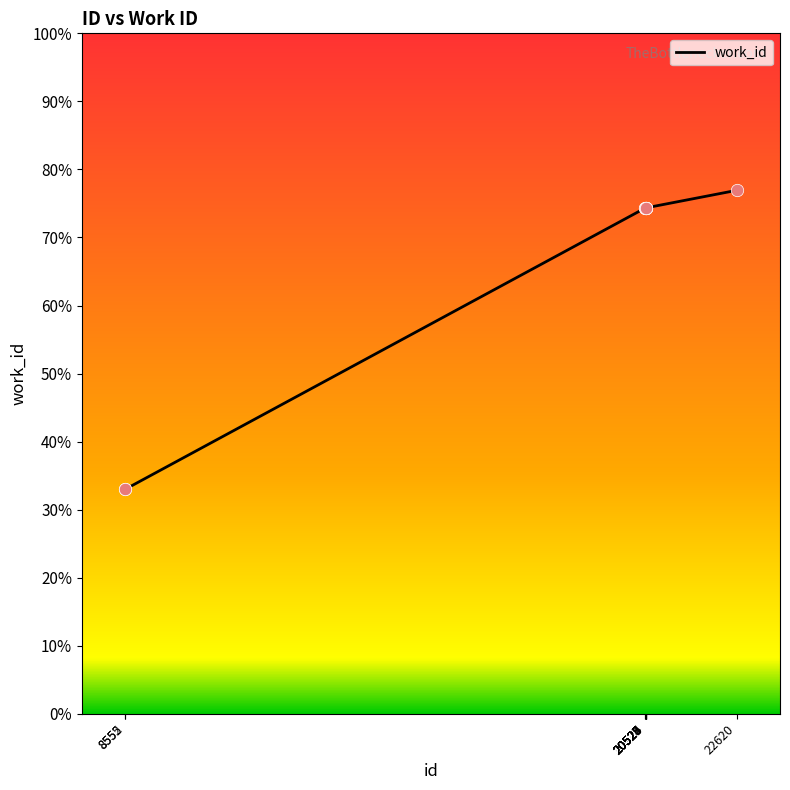

Which has a higher value, 20529 or 20527?

20529